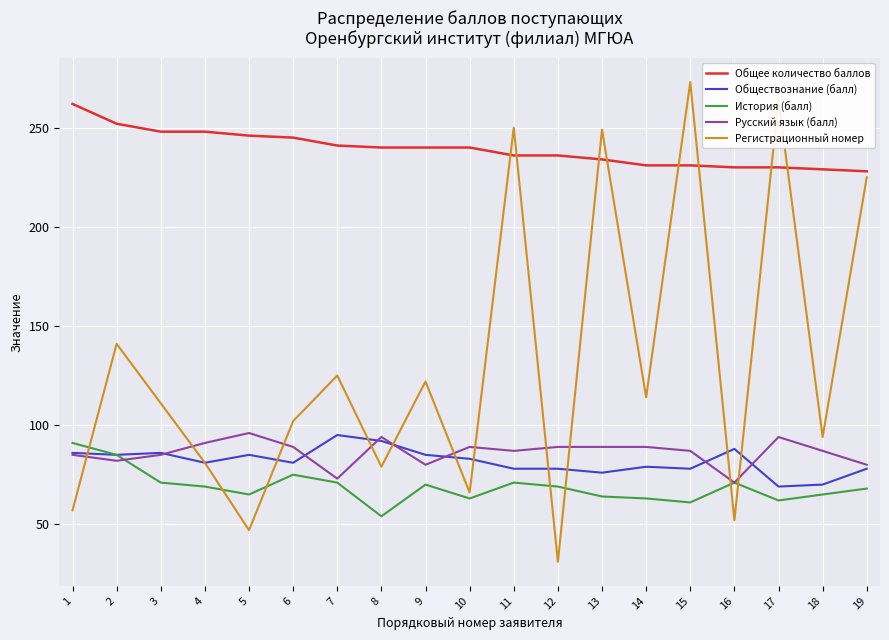

True or false: Общее количество баллов and Обществознание (балл) intersect in this chart.

False